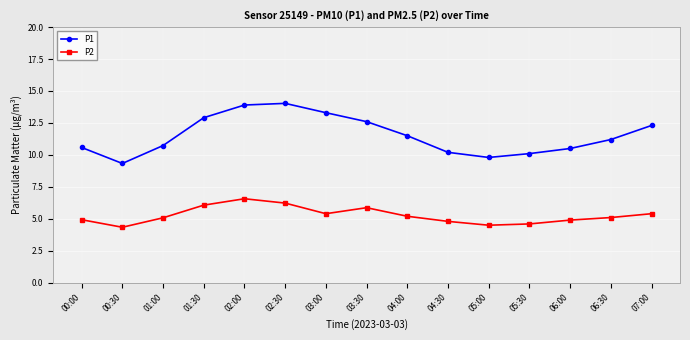

What is the minimum value for P1?

9.3